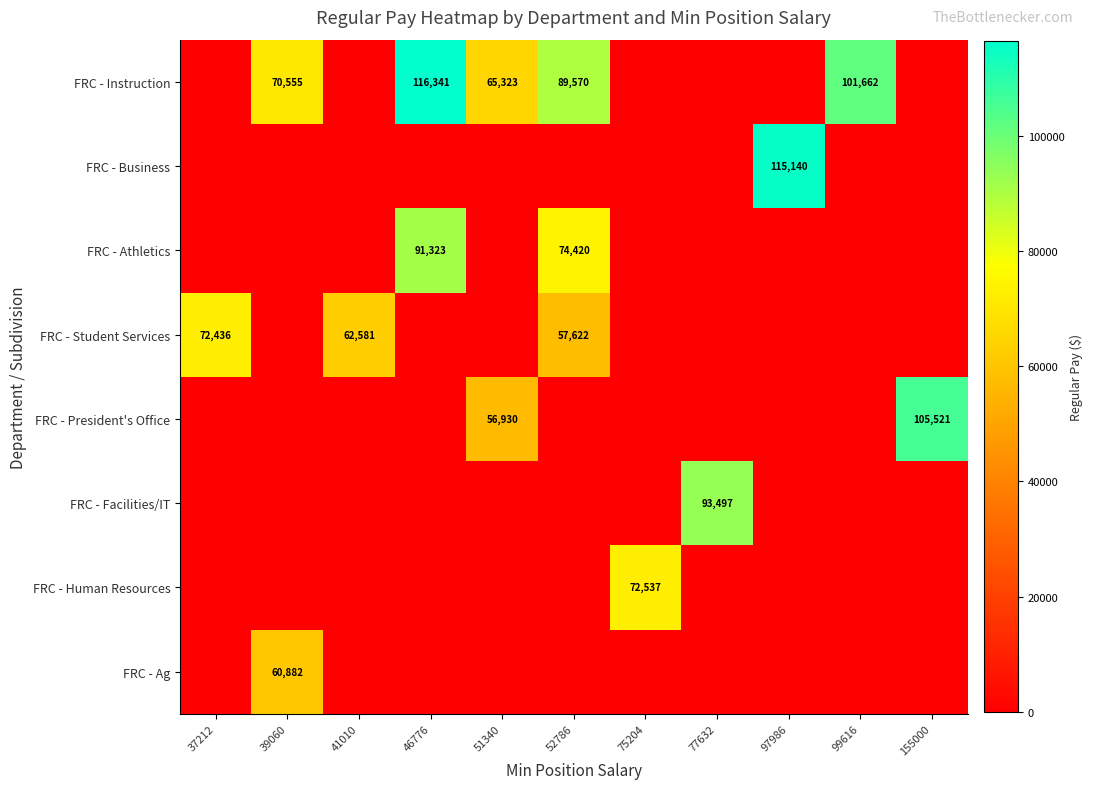

What is the difference between the highest and lowest values at 39060?

70555